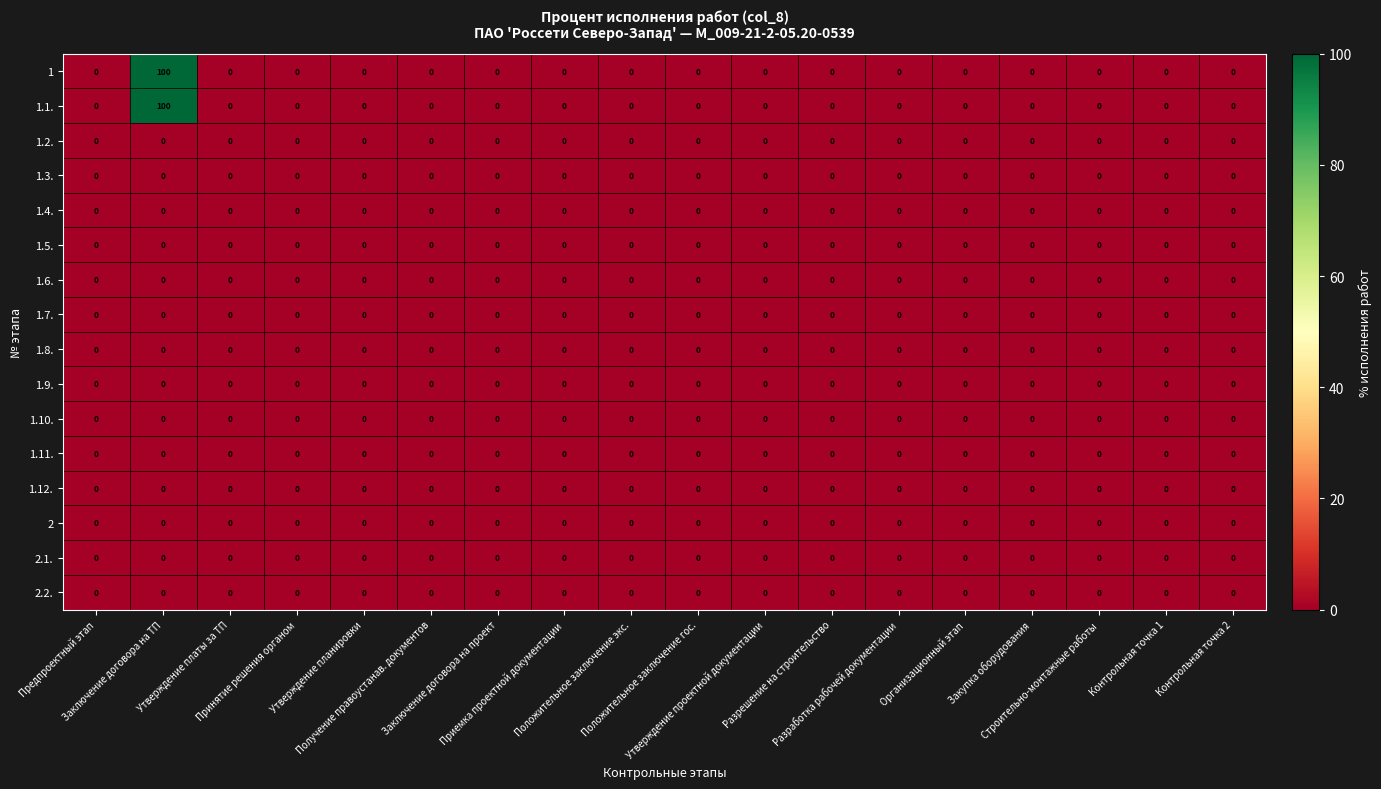

What is the sum of all 1.1. values?

100